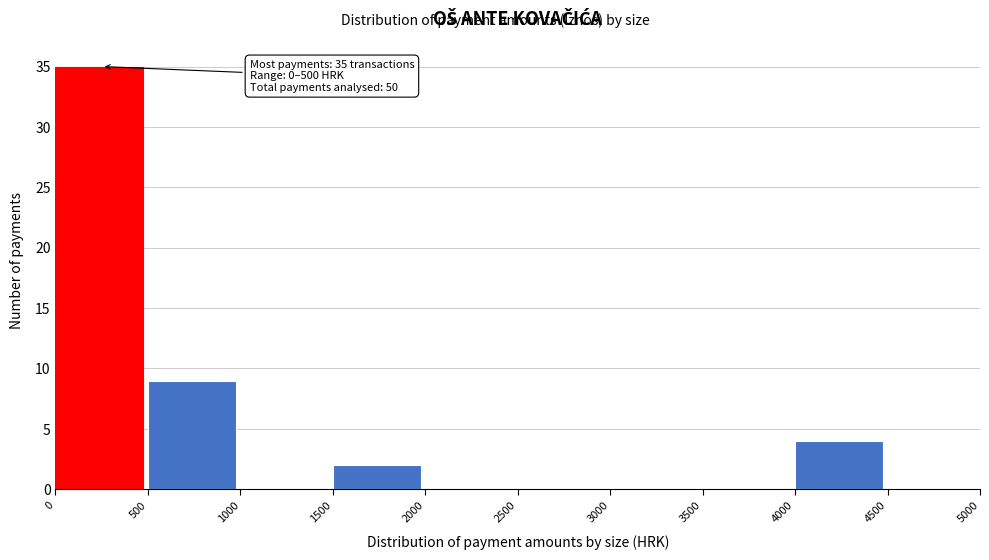

Which range on the x-axis has the tallest bar?

0 to 500